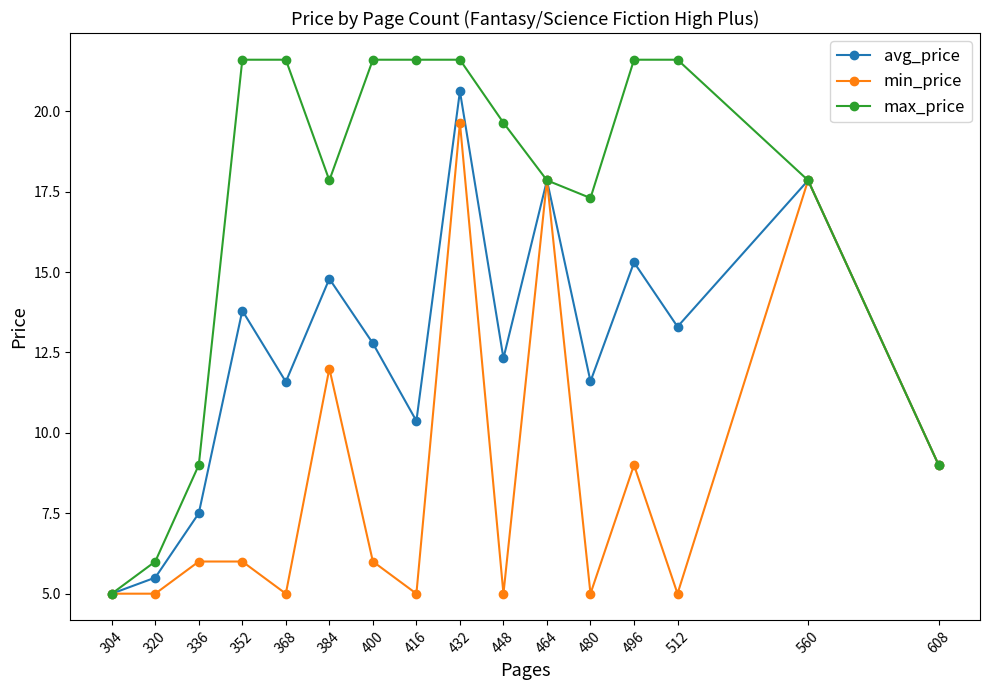

At which category is the sum across all series the highest?

432